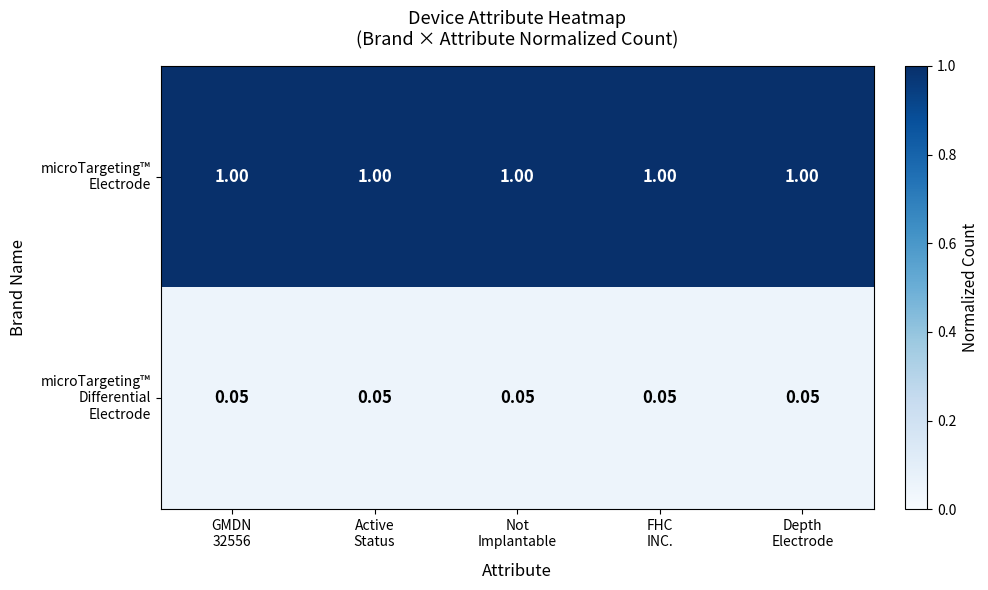

Count the number of categories in the chart.

5